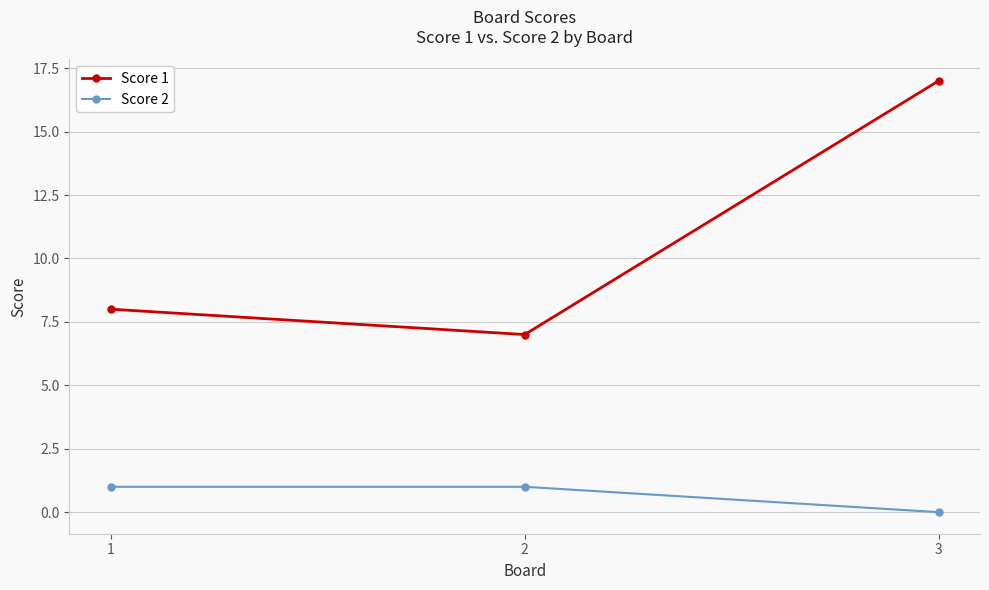

Is it true that Score 2 equals 1 at 1?

True